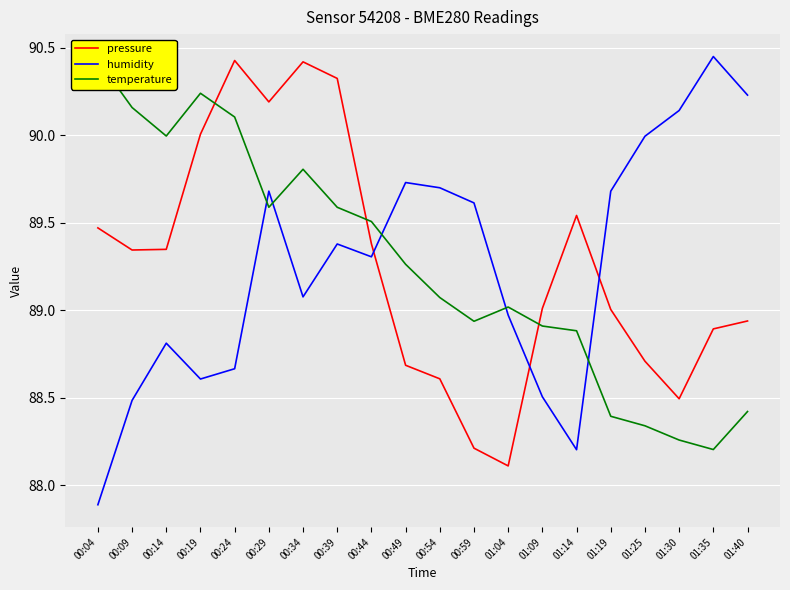

Which series changed the most between 01:14 and 01:19?

humidity